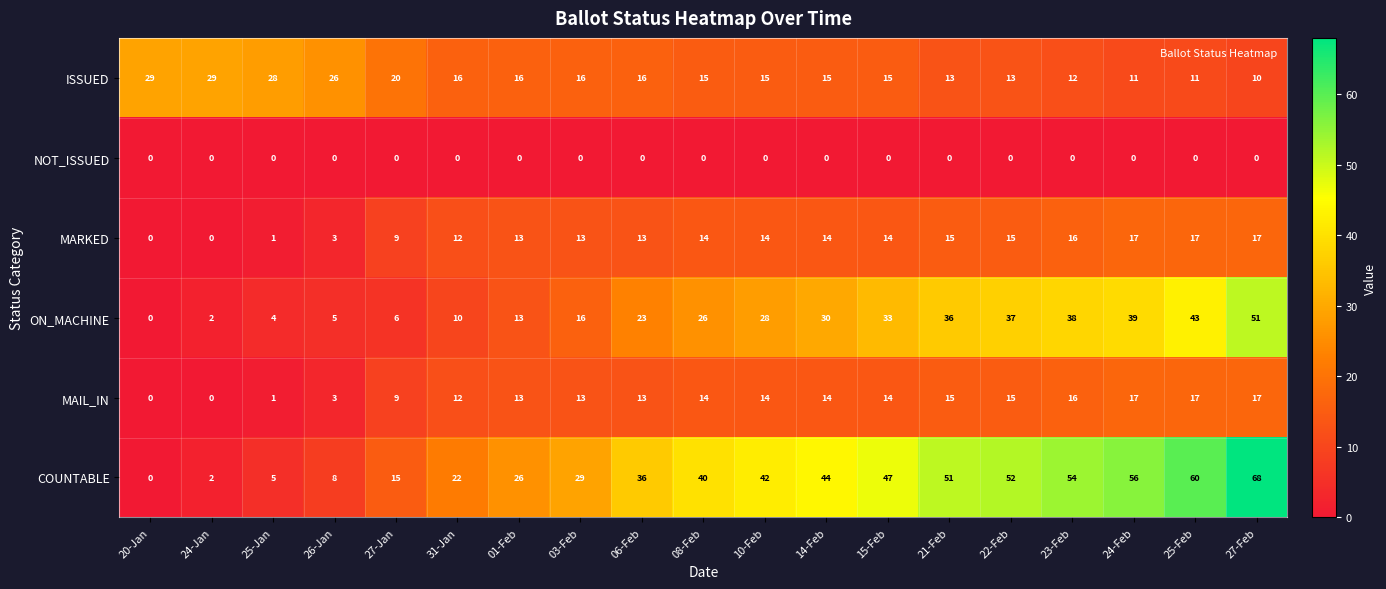

Which series has the largest range (max minus min)?

COUNTABLE